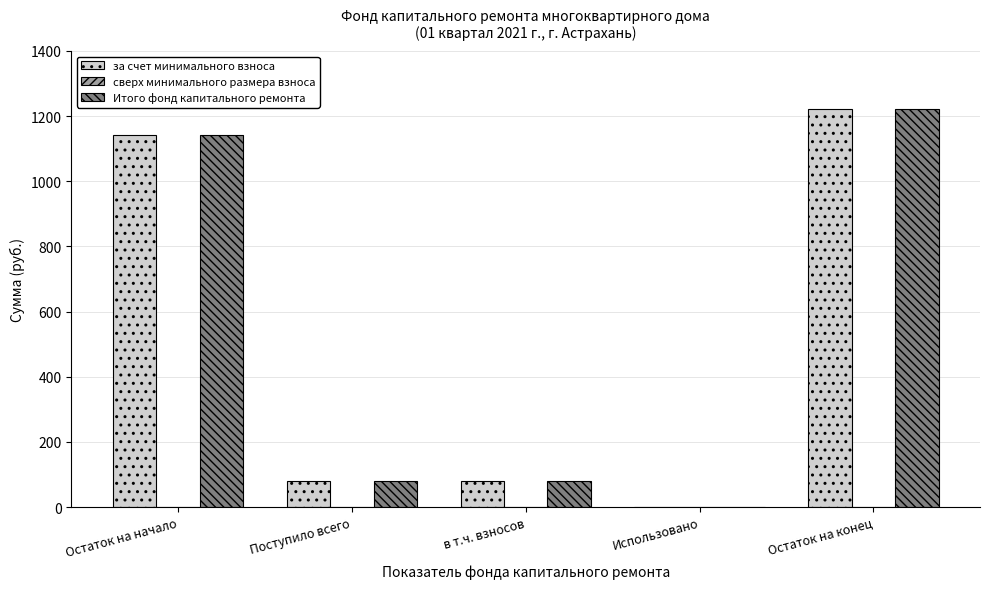

Reading left to right, list all the values displayed in this chart.

за счет минимального взноса: Остаток на начало=1141.9	Поступило всего=78.7	в т.ч. взносов=78.7	Использовано=0.0	Остаток на конец=1220.6
Итого фонд капитального ремонта: Остаток на начало=1141.9	Поступило всего=78.7	в т.ч. взносов=78.7	Использовано=0.0	Остаток на конец=1220.6